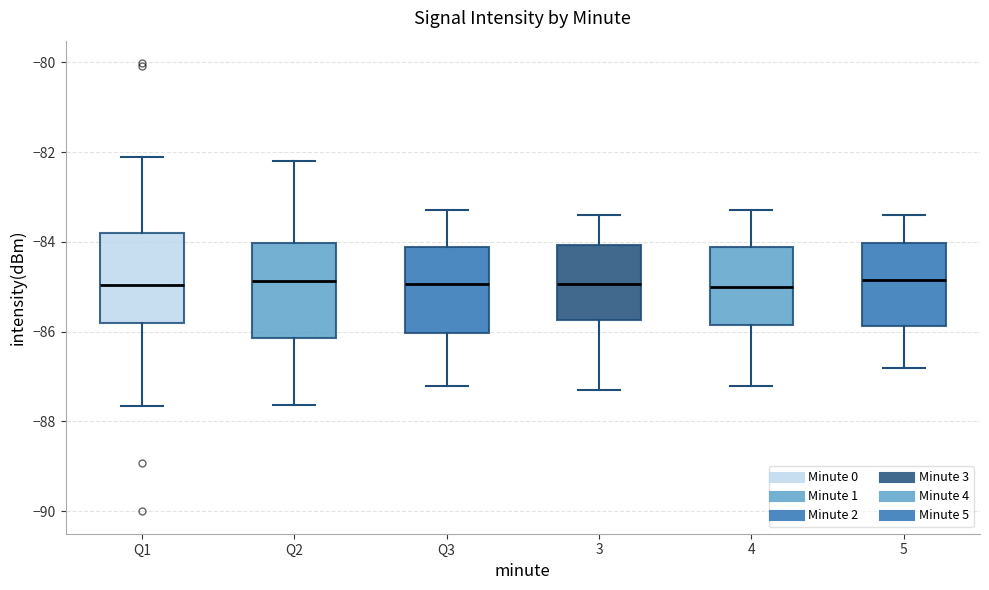

Reading left to right, read every box against the y-axis: the position of its median line, the range the box covers, and the ends of its whiskers. The values are not printed on the chart, so give them approximately, as read against the axis.

Q1: median -85.0, box -85.8 to -83.8, whiskers -87.6 to -82.2
Q2: median -84.8, box -86.2 to -84.0, whiskers -87.6 to -82.2
Q3: median -85.0, box -86.0 to -84.2, whiskers -87.2 to -83.2
3: median -85.0, box -85.8 to -84.0, whiskers -87.2 to -83.4
4: median -85.0, box -85.8 to -84.2, whiskers -87.2 to -83.2
5: median -84.8, box -85.8 to -84.0, whiskers -86.8 to -83.4